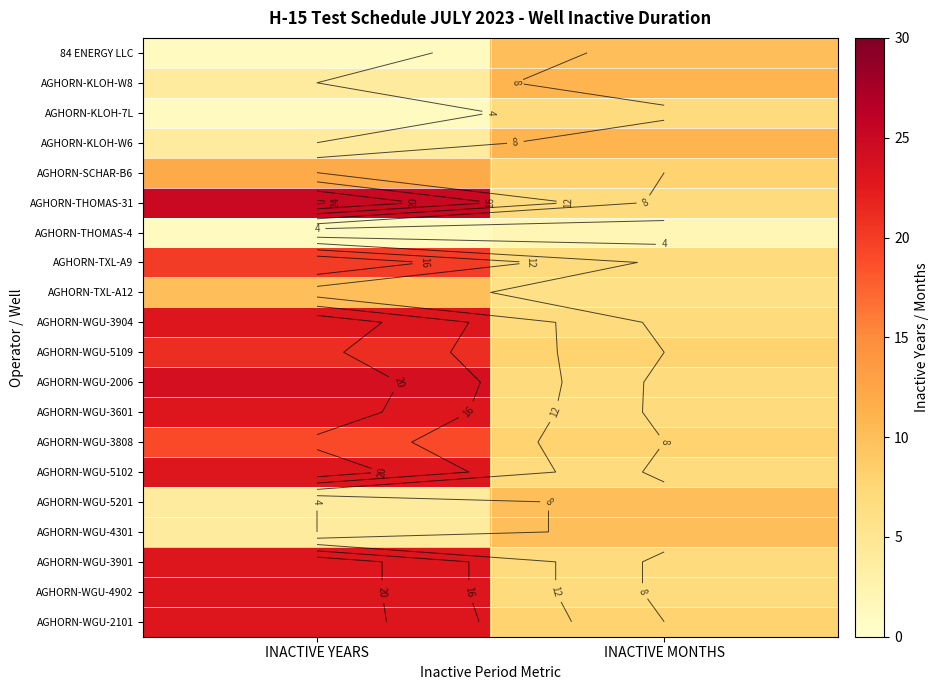

The AGHORN-WGU-3901 series shows 7 at INACTIVE MONTHS. True or false?

True